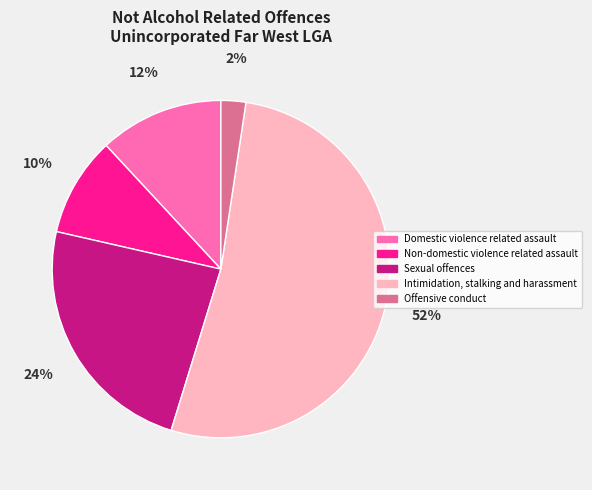

Rank the categories by value from lowest to highest.

Offensive conduct, Non-domestic violence related assault, Domestic violence related assault, Sexual offences, Intimidation, stalking and harassment